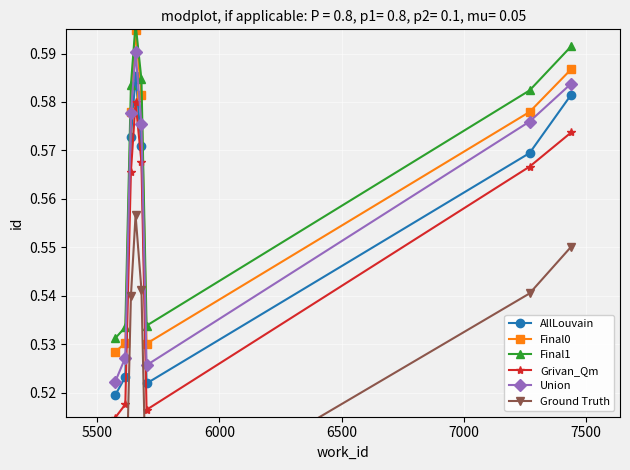

Count the Final0 values in the range 0 to 1.

8